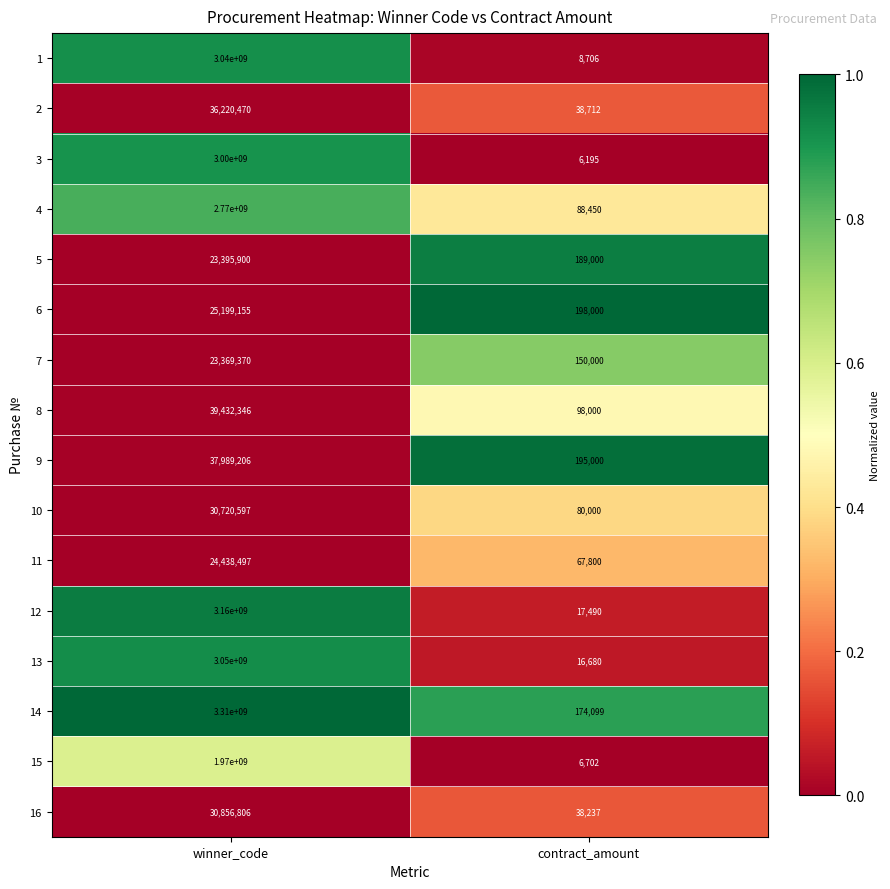

What is the sum of all 7 values?

23519370